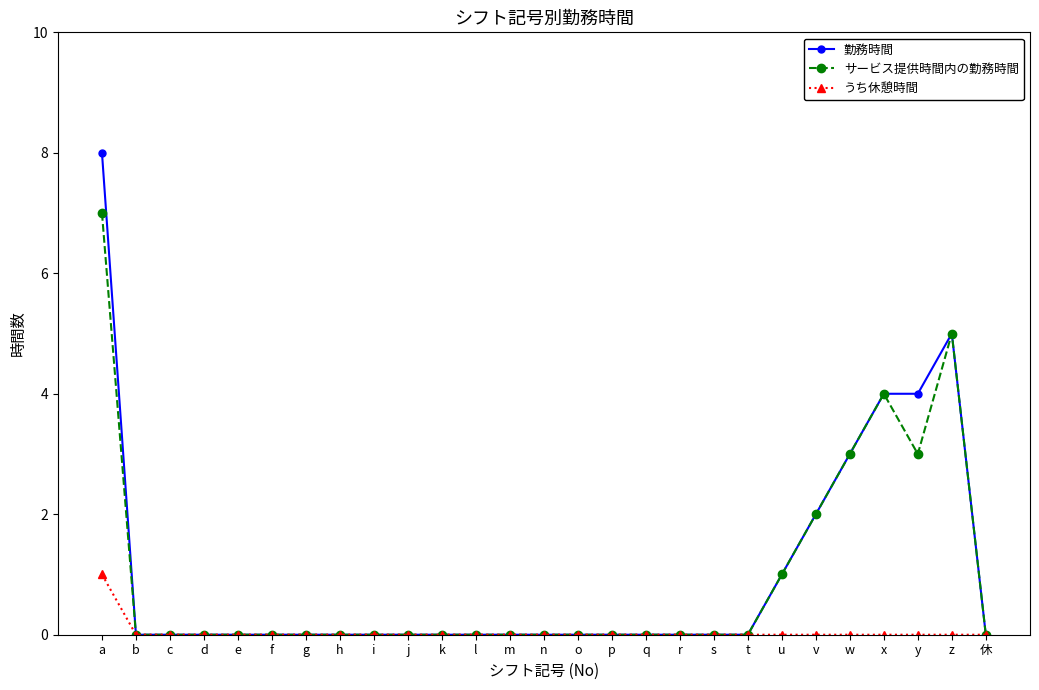

At which category is the sum across all series the highest?

a